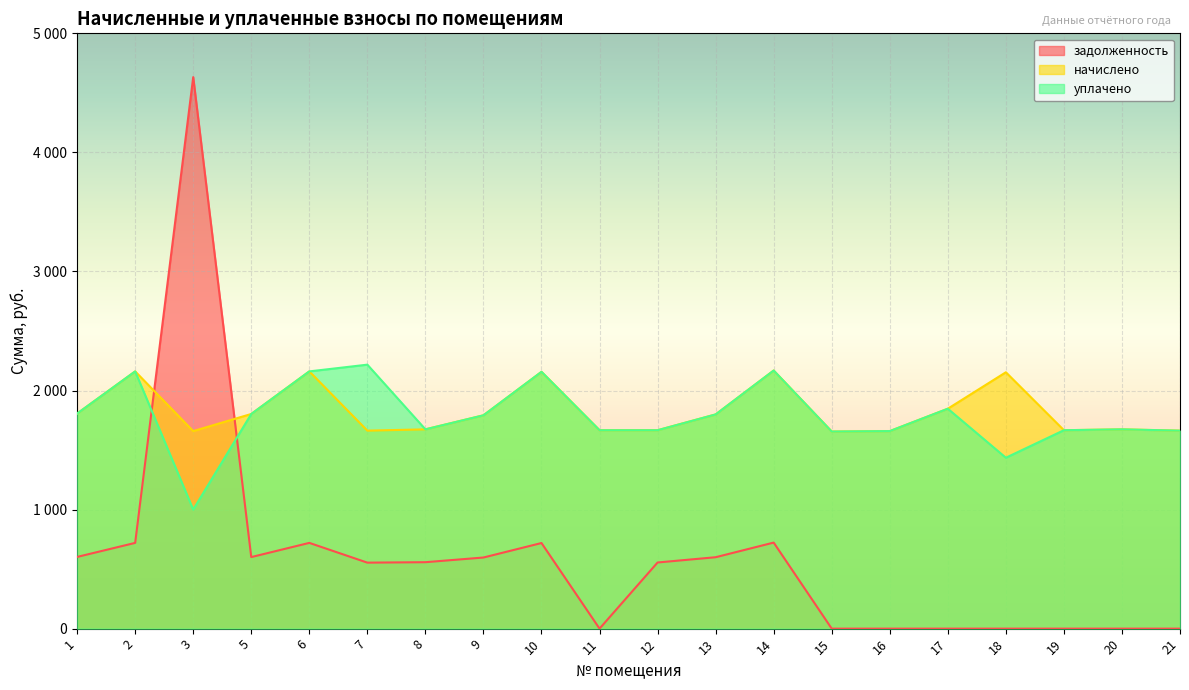

At how many categories does at least one series exceed 330?

20